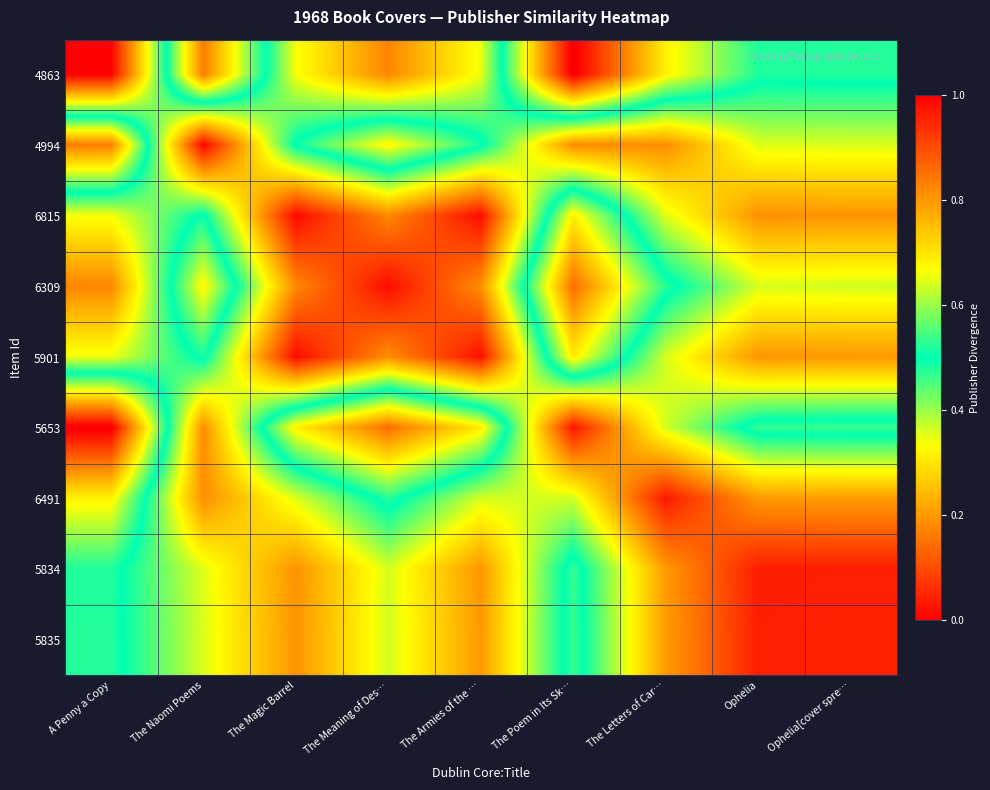

Reading left to right, what are all the values shown in this chart?

4863: A Penny a Copy=0.0	The Naomi Poems=0.8	The Magic Barrel=0.3	The Meaning of Des…=0.2	The Armies of the …=0.3	The Poem in Its Sk…=1.0	The Letters of Car…=0.7	Ophelia=0.5	Ophelia[cover spre…=0.5
4994: A Penny a Copy=0.8	The Naomi Poems=0.0	The Magic Barrel=0.5	The Meaning of Des…=0.7	The Armies of the …=0.5	The Poem in Its Sk…=0.2	The Letters of Car…=0.2	Ophelia=0.4	Ophelia[cover spre…=0.4
6815: A Penny a Copy=0.3	The Naomi Poems=0.5	The Magic Barrel=0.0	The Meaning of Des…=0.2	The Armies of the …=0.0	The Poem in Its Sk…=0.7	The Letters of Car…=0.4	Ophelia=0.2	Ophelia[cover spre…=0.2
6309: A Penny a Copy=0.2	The Naomi Poems=0.7	The Magic Barrel=0.2	The Meaning of Des…=0.0	The Armies of the …=0.2	The Poem in Its Sk…=0.9	The Letters of Car…=0.5	Ophelia=0.4	Ophelia[cover spre…=0.4
5901: A Penny a Copy=0.3	The Naomi Poems=0.5	The Magic Barrel=0.0	The Meaning of Des…=0.2	The Armies of the …=0.0	The Poem in Its Sk…=0.7	The Letters of Car…=0.4	Ophelia=0.2	Ophelia[cover spre…=0.2
5653: A Penny a Copy=1.0	The Naomi Poems=0.2	The Magic Barrel=0.7	The Meaning of Des…=0.9	The Armies of the …=0.7	The Poem in Its Sk…=0.0	The Letters of Car…=0.4	Ophelia=0.5	Ophelia[cover spre…=0.5
6491: A Penny a Copy=0.7	The Naomi Poems=0.2	The Magic Barrel=0.4	The Meaning of Des…=0.5	The Armies of the …=0.4	The Poem in Its Sk…=0.4	The Letters of Car…=0.0	Ophelia=0.2	Ophelia[cover spre…=0.2
5834: A Penny a Copy=0.5	The Naomi Poems=0.4	The Magic Barrel=0.2	The Meaning of Des…=0.4	The Armies of the …=0.2	The Poem in Its Sk…=0.5	The Letters of Car…=0.2	Ophelia=0.0	Ophelia[cover spre…=0.0
5835: A Penny a Copy=0.5	The Naomi Poems=0.4	The Magic Barrel=0.2	The Meaning of Des…=0.4	The Armies of the …=0.2	The Poem in Its Sk…=0.5	The Letters of Car…=0.2	Ophelia=0.0	Ophelia[cover spre…=0.0